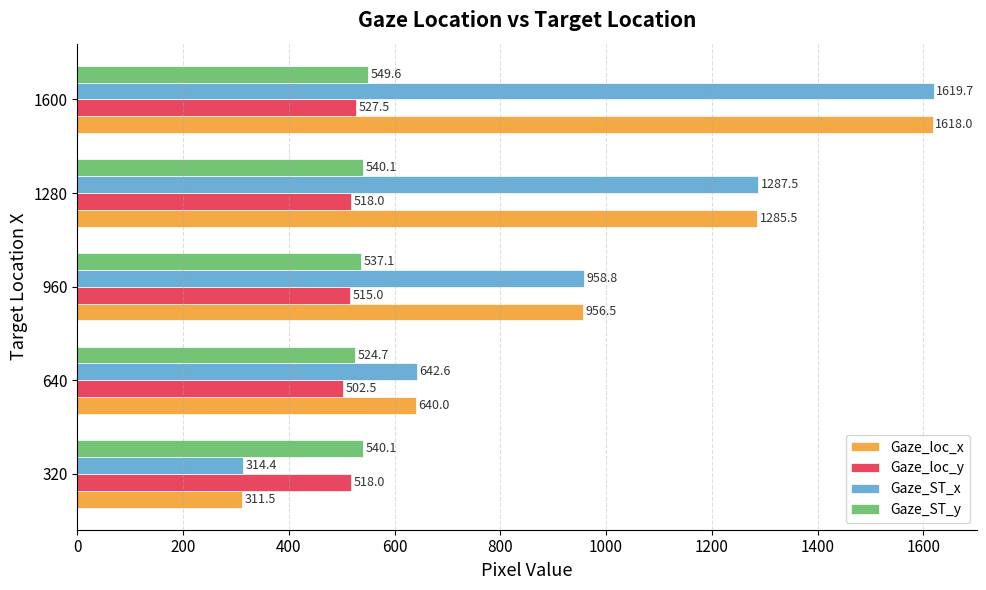

What is the difference between the highest and lowest values at 1600?

1092.2